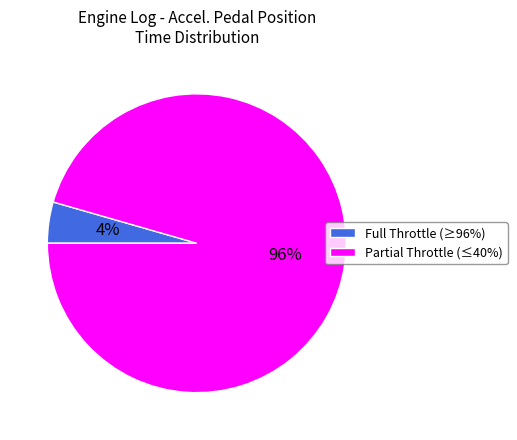

The Partial Throttle (≤40%) slice represents 96% of the pie. True or false?

True